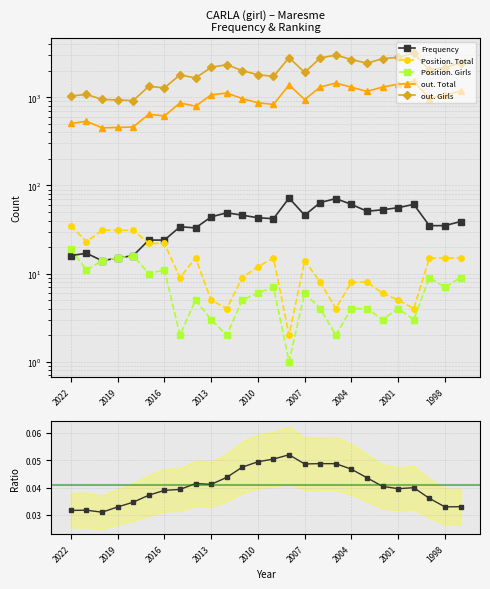

True or false: Position. Girls and out. Total cross at least once.

False